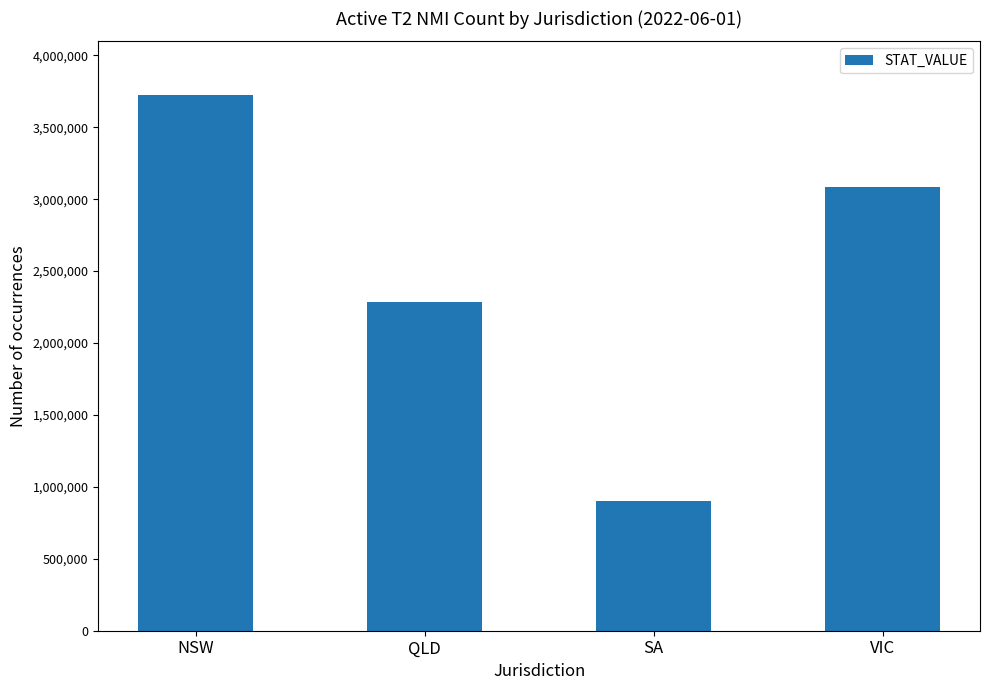

Count the number of data series in this chart.

1